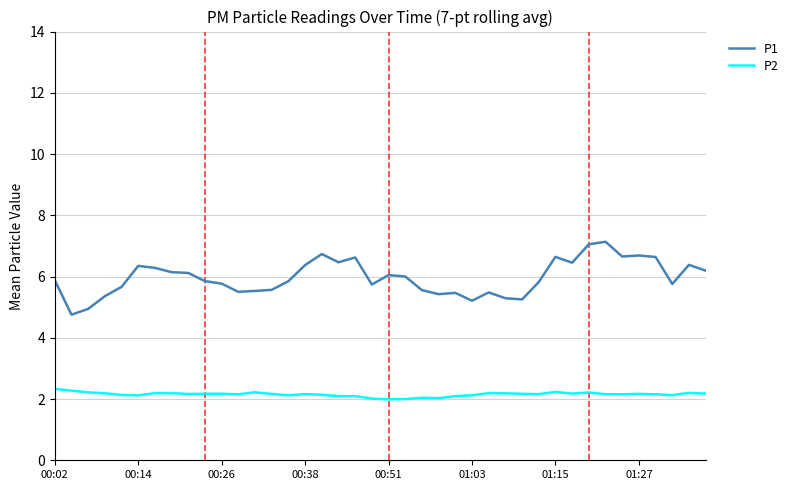

Which series has the largest total across all categories?

P1